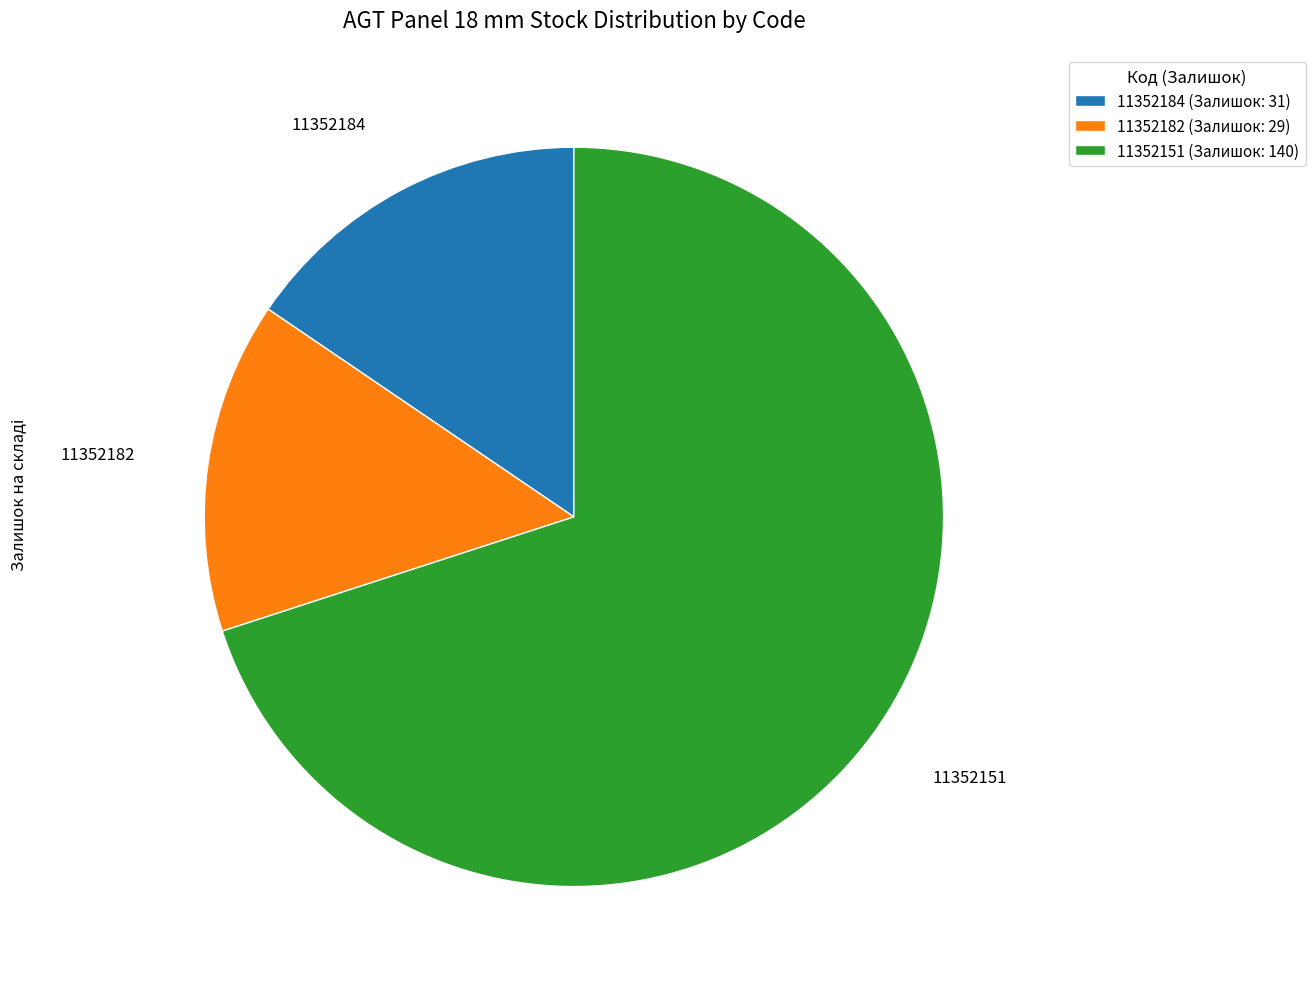

Which has a higher value, 11352182 or 11352151?

11352151